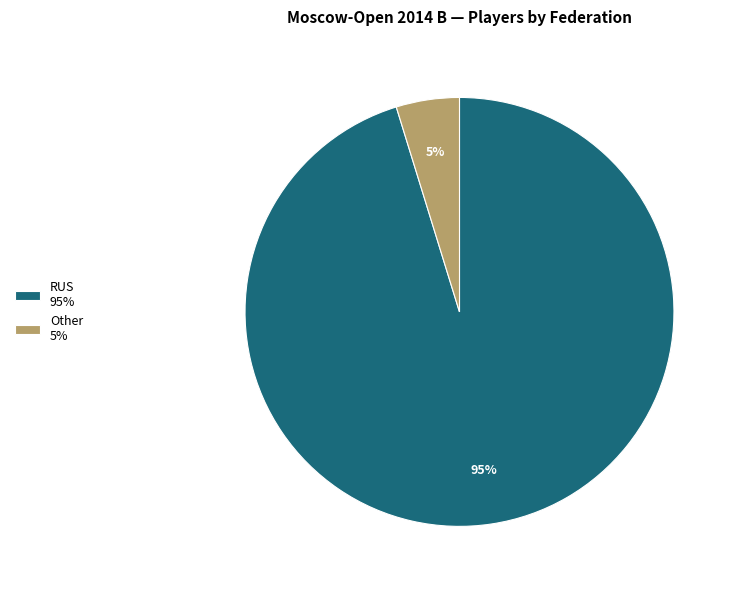

Which slice represents more than half of the pie?

RUS 95%